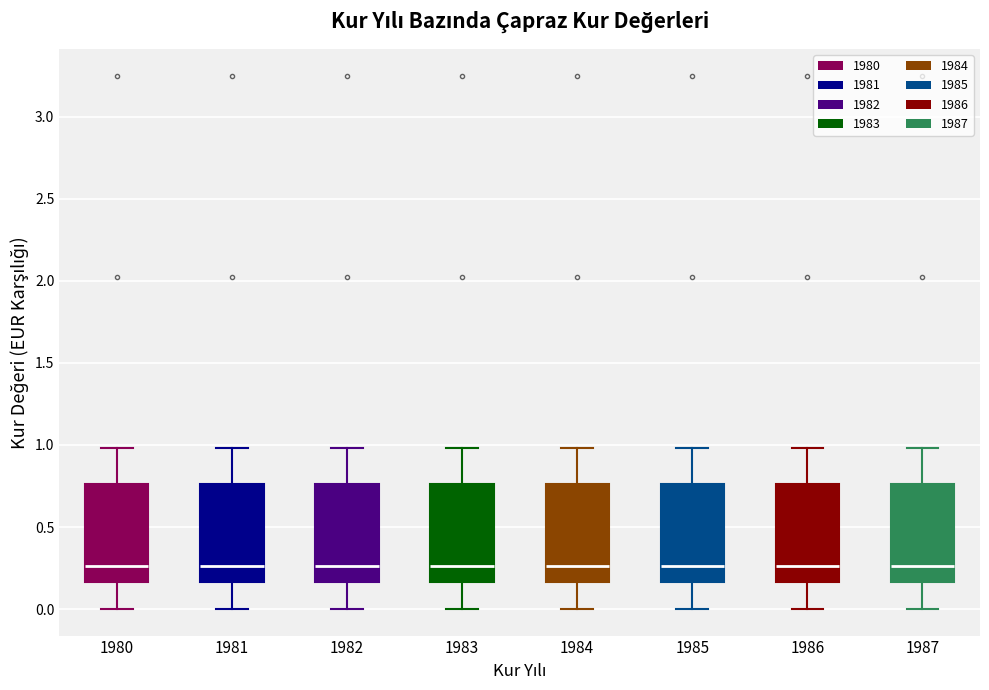

Reading left to right, transcribe this box plot: for each box, give where its median line is, the range the box spans, and where its two whiskers end, as read against the y-axis. The values are not printed on the chart, so give them approximately, as read against the axis.

1980: median 0.25, box 0.15 to 0.75, whiskers 0.00 to 1.00
1981: median 0.25, box 0.15 to 0.75, whiskers 0.00 to 1.00
1982: median 0.25, box 0.15 to 0.75, whiskers 0.00 to 1.00
1983: median 0.25, box 0.15 to 0.75, whiskers 0.00 to 1.00
1984: median 0.25, box 0.15 to 0.75, whiskers 0.00 to 1.00
1985: median 0.25, box 0.15 to 0.75, whiskers 0.00 to 1.00
1986: median 0.25, box 0.15 to 0.75, whiskers 0.00 to 1.00
1987: median 0.25, box 0.15 to 0.75, whiskers 0.00 to 1.00